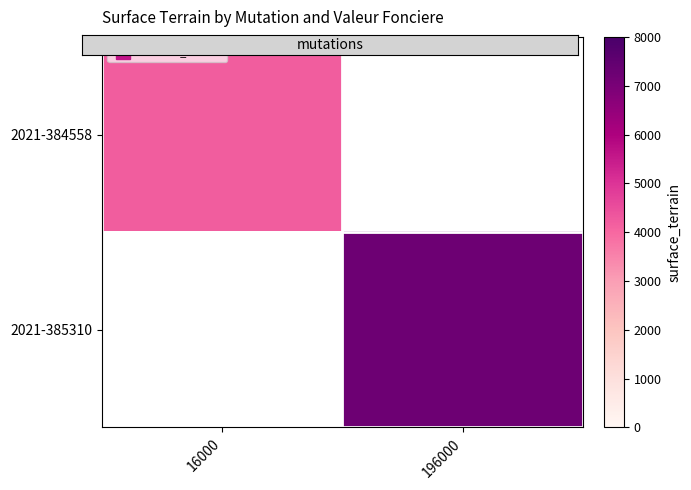

The 2021-384558 series shows 4201.0 at 16000. True or false?

True